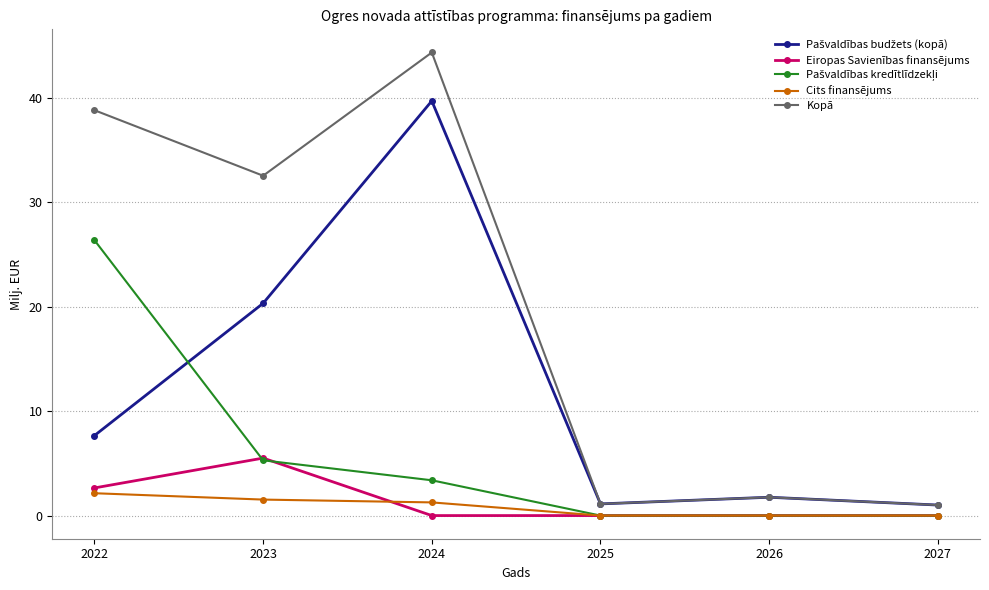

How many Cits finansējums values are between 0 and 1?

3